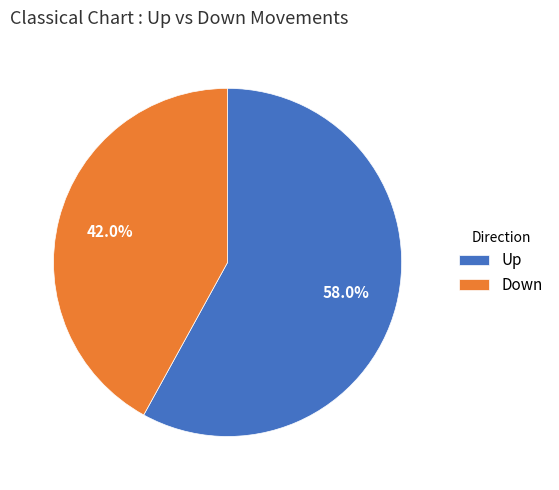

What is the largest slice in the pie chart?

Up